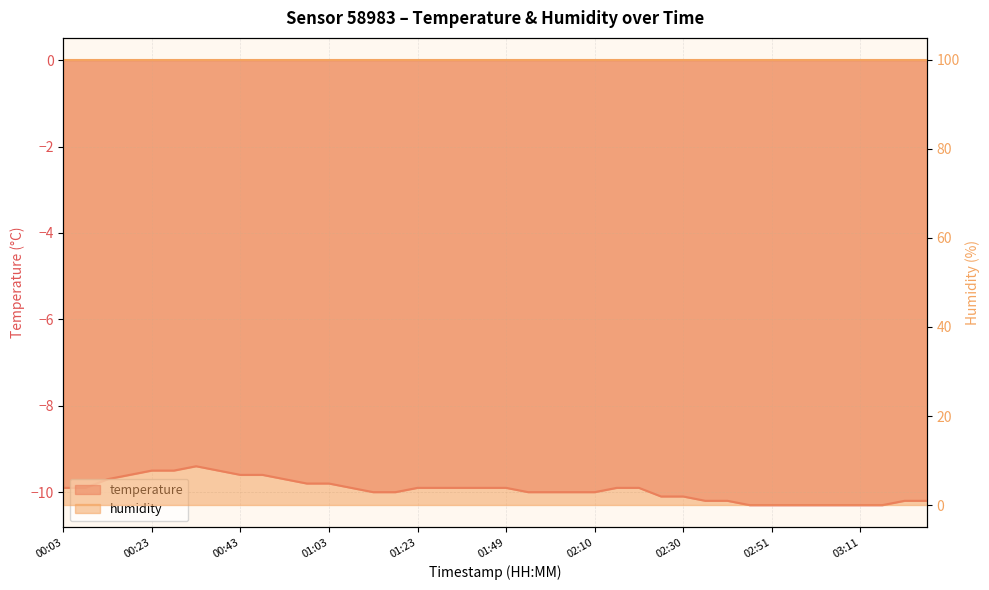

Which category has the lowest value across all series?

02:45